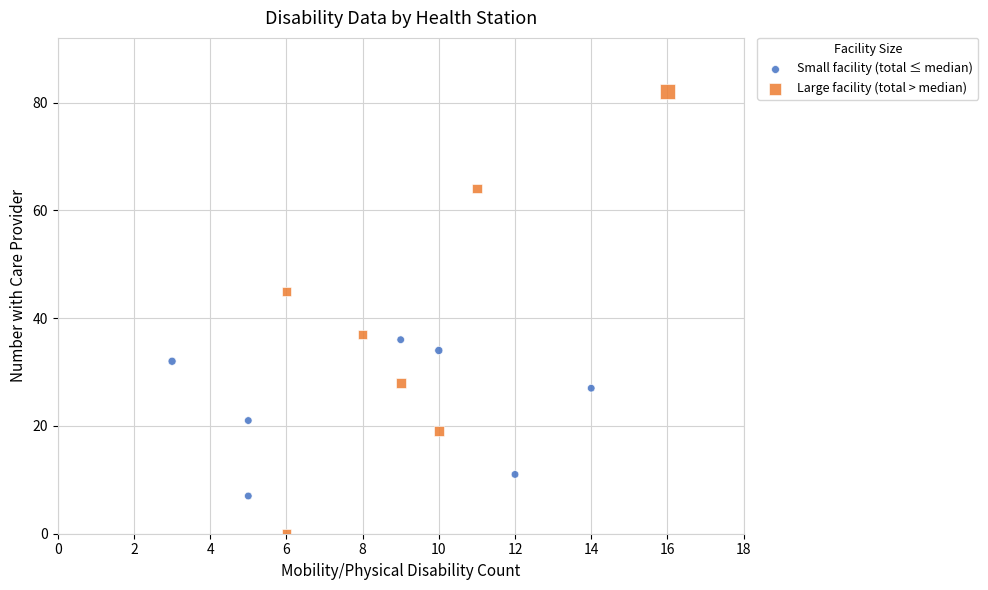

What are all the series names shown in the legend?

Small facility (total ≤ median), Large facility (total > median)